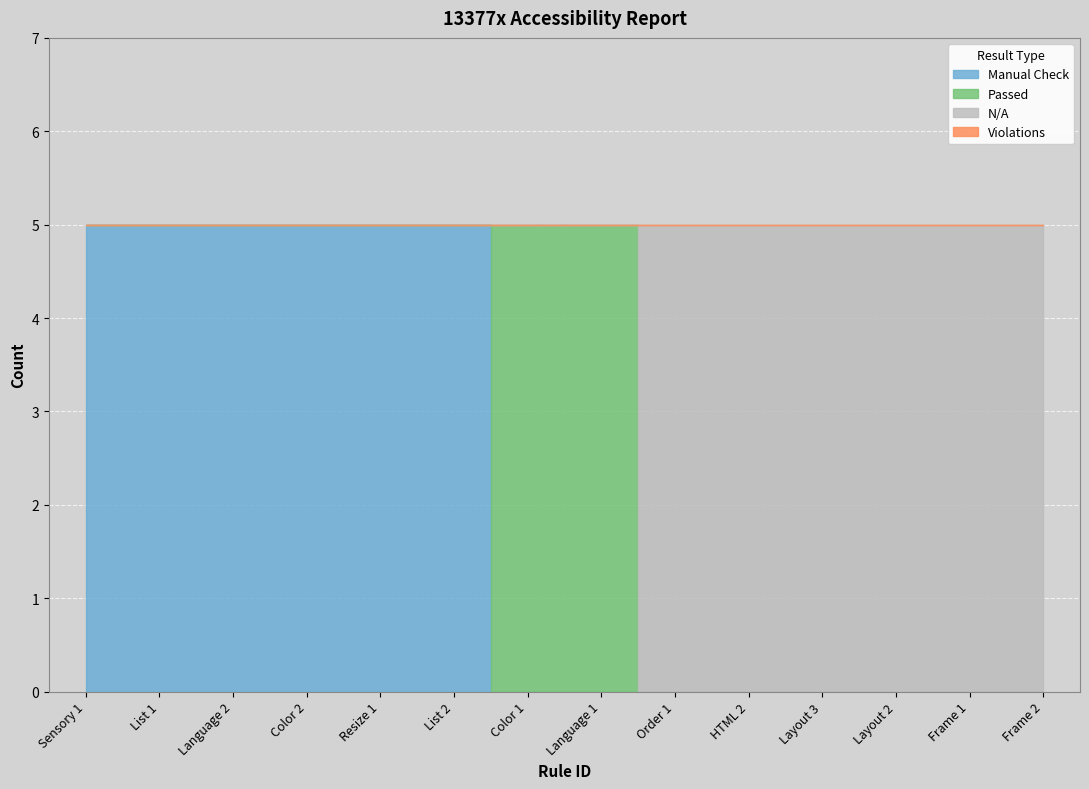

True or false: Passed and Violations cross at least once.

False